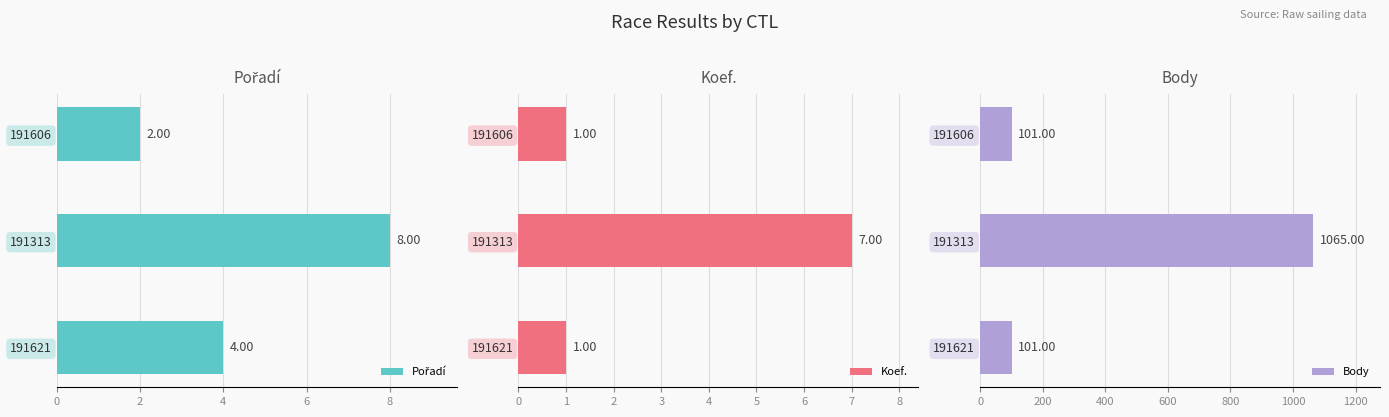

What is the smallest value displayed?

1